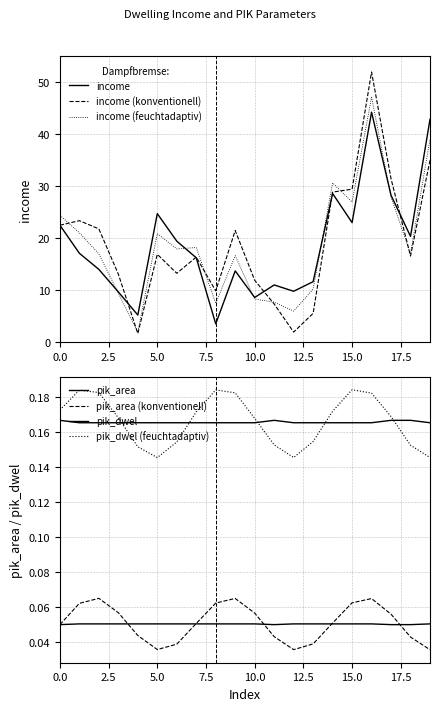

What is the value of the income point at the 9th from the left?

3.5